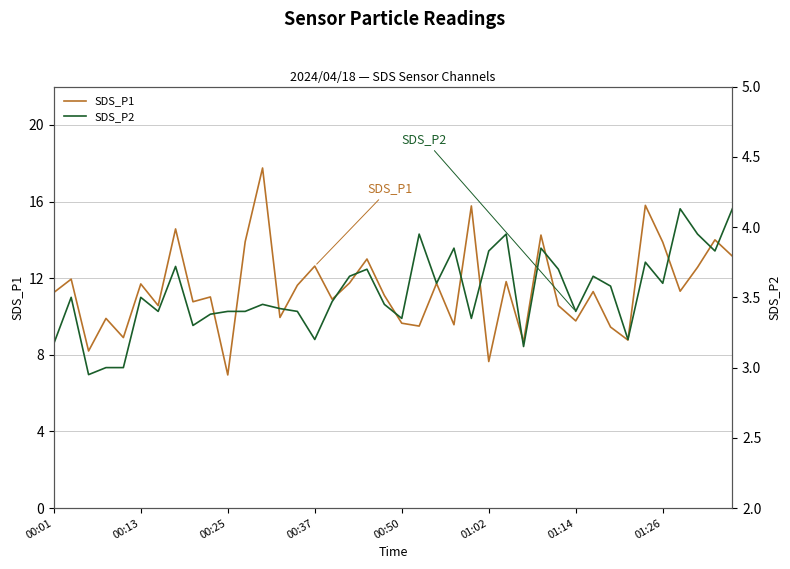

What is the highest value of the SDS_P1 series?

17.8